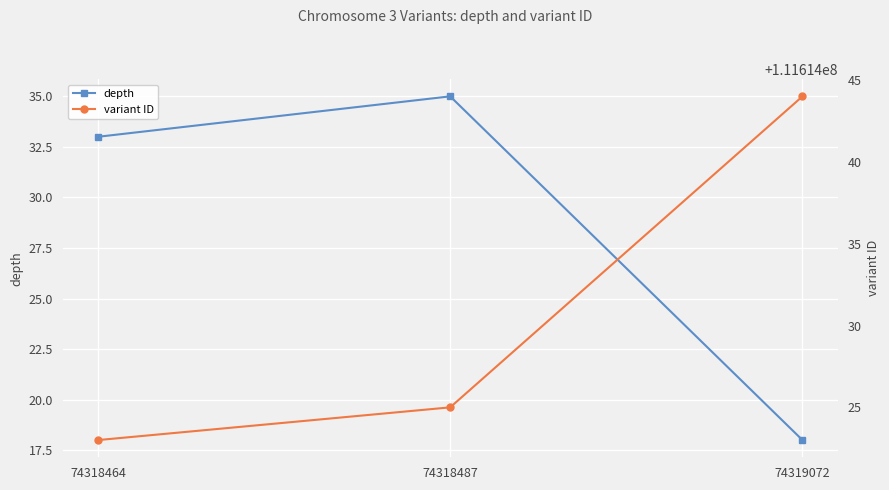

Rank the series by their maximum value, from lowest to highest.

depth, variant ID